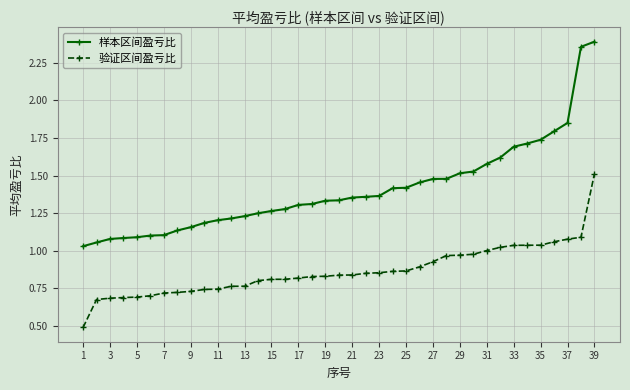

What is the sum of all 样本区间盈亏比 values?

54.8